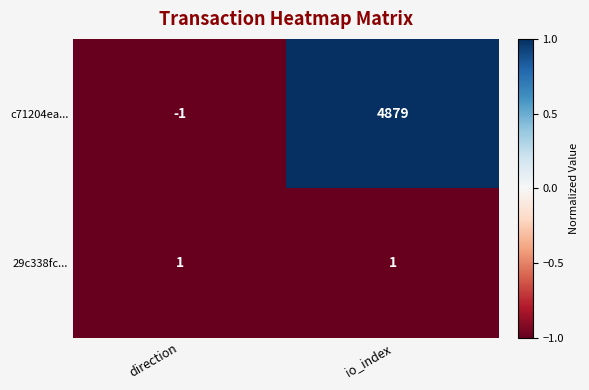

What value does the c71204ea... series have at io_index, to the nearest 50?

4900